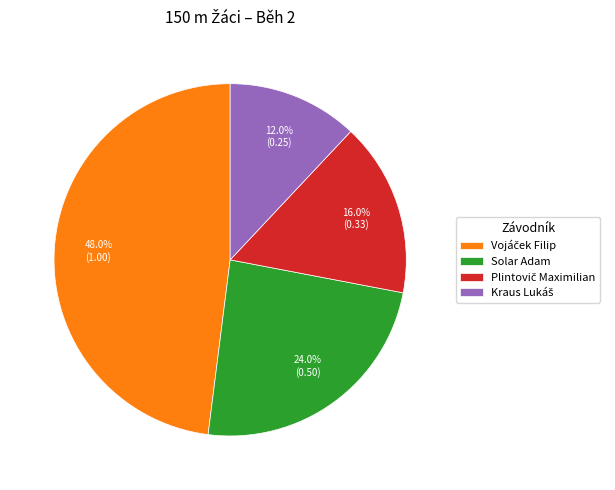

How many slices are in this pie chart?

4